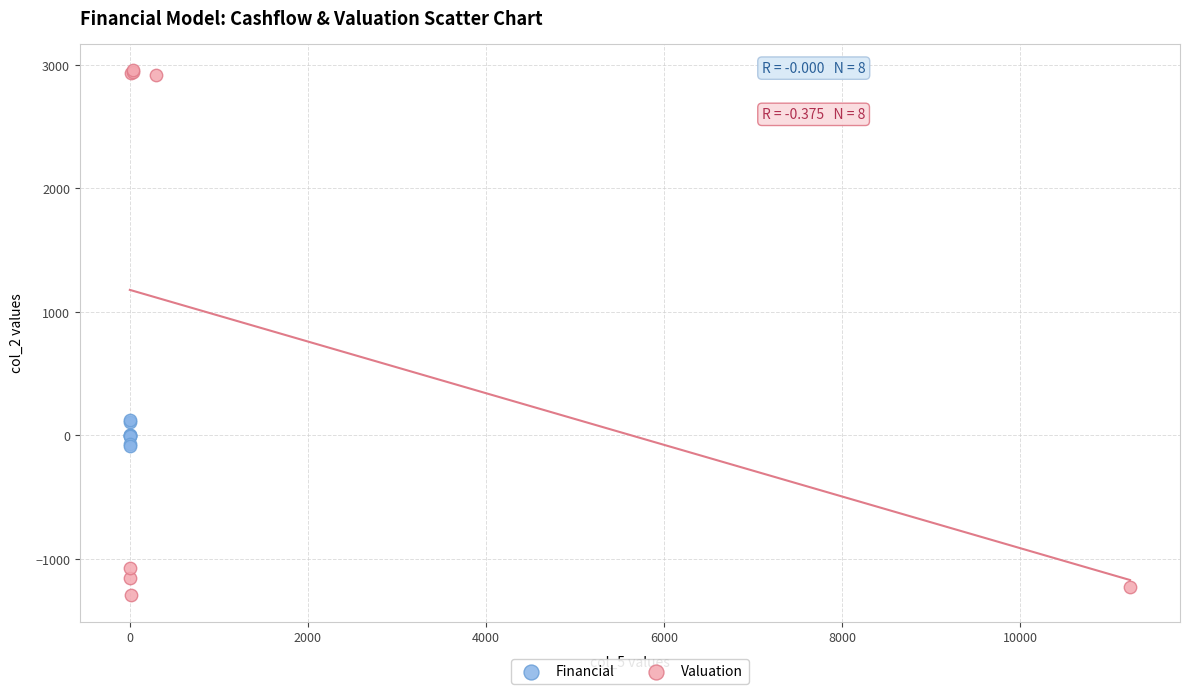

Which series has the largest Y range (max minus min)?

Valuation